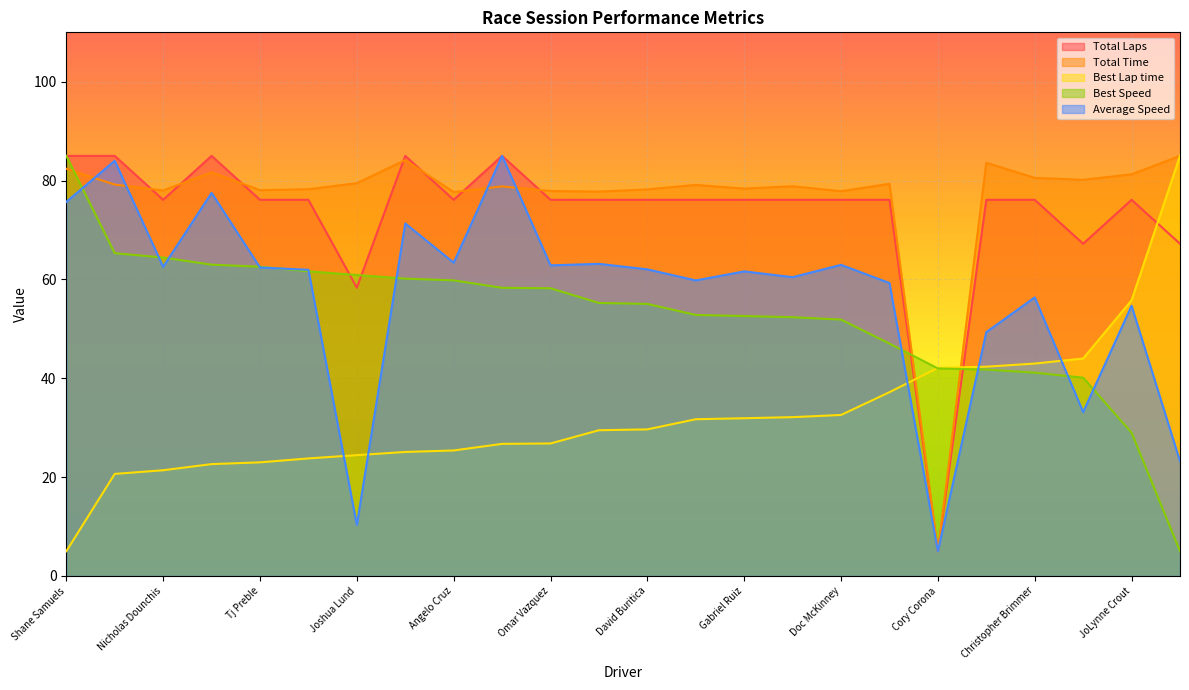

What is the sum of the Total Time values at Kenneth Rodriguez and Gabriel Ruiz?

162.5